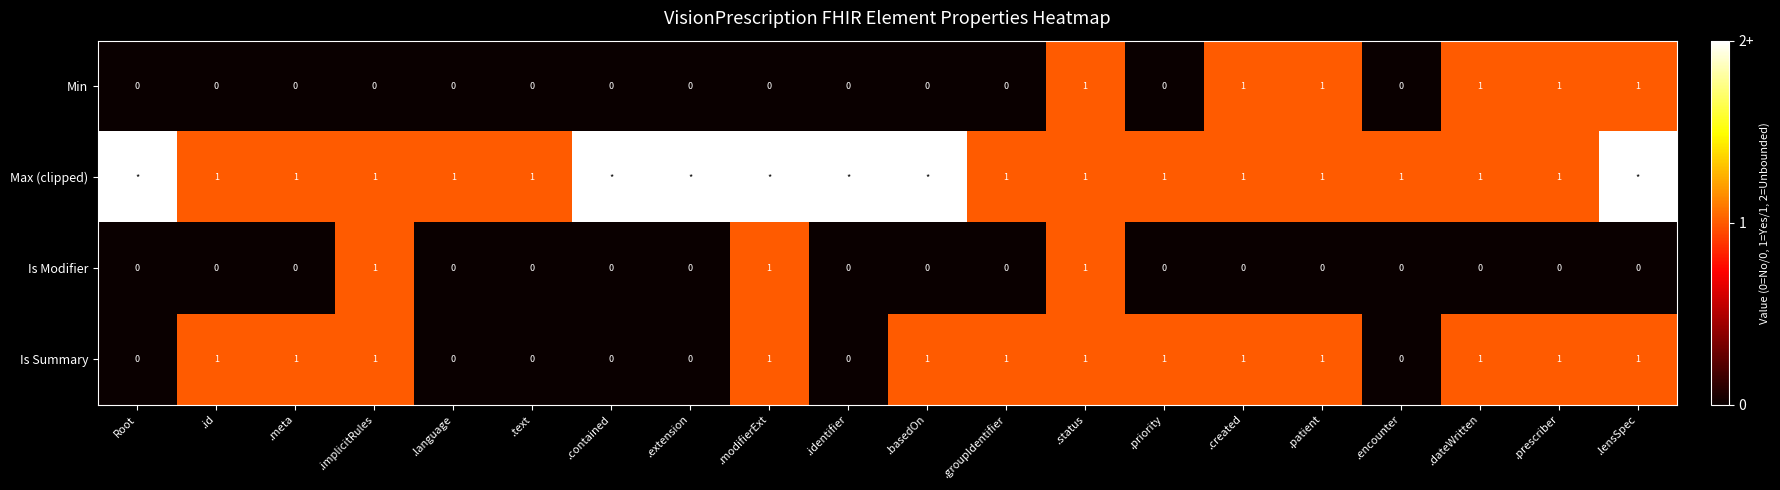

Is the value of Max (clipped) at .dateWritten greater than the value of Is Modifier at .priority?

Yes